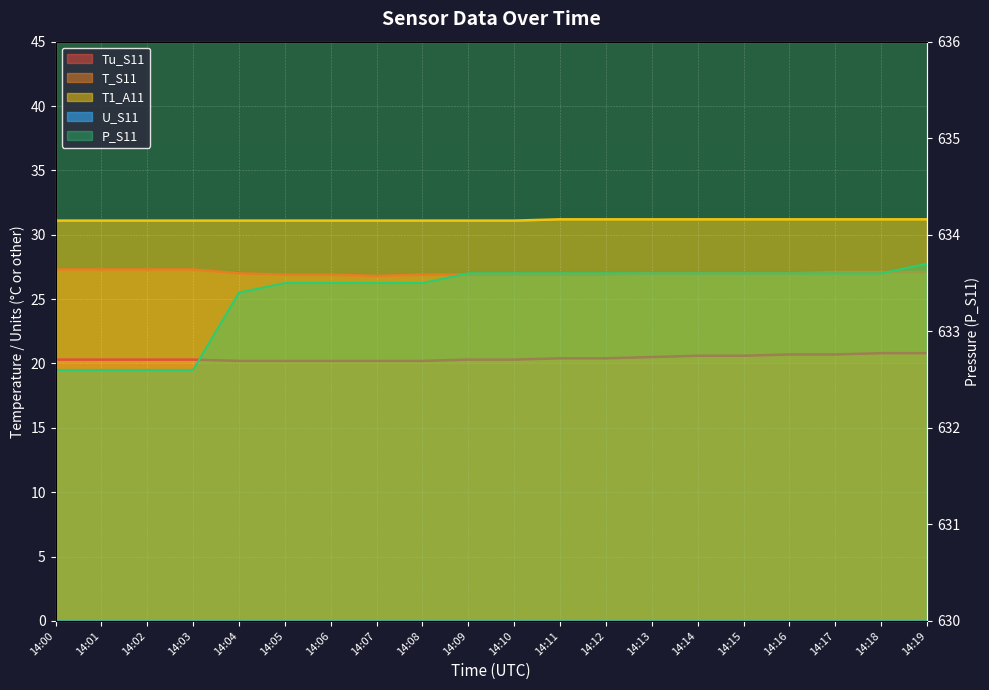

What is the value of the Tu_S11 point at the 18th from the left?

20.7